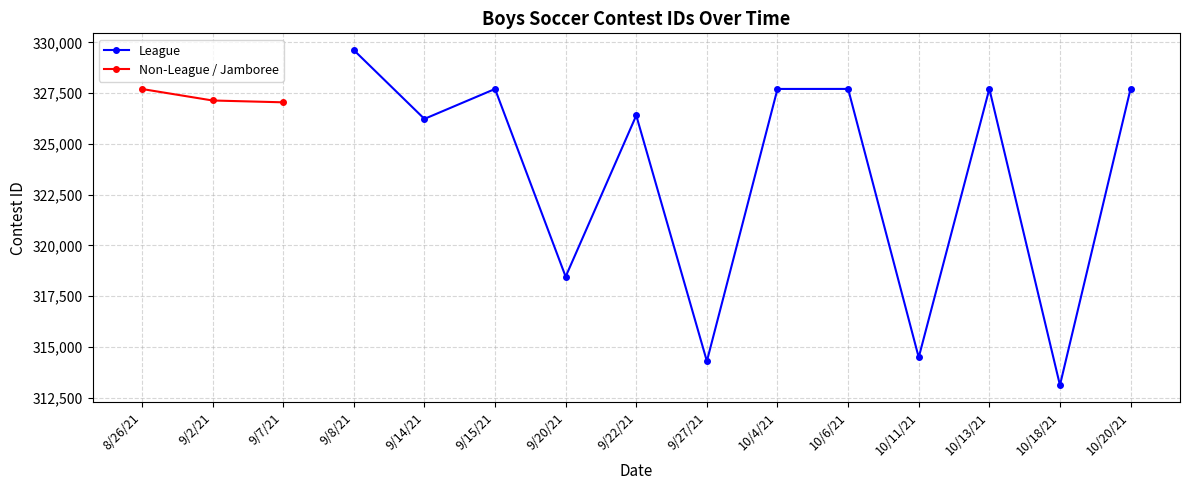

What is the label of the 3rd point from the right?

10/13/21